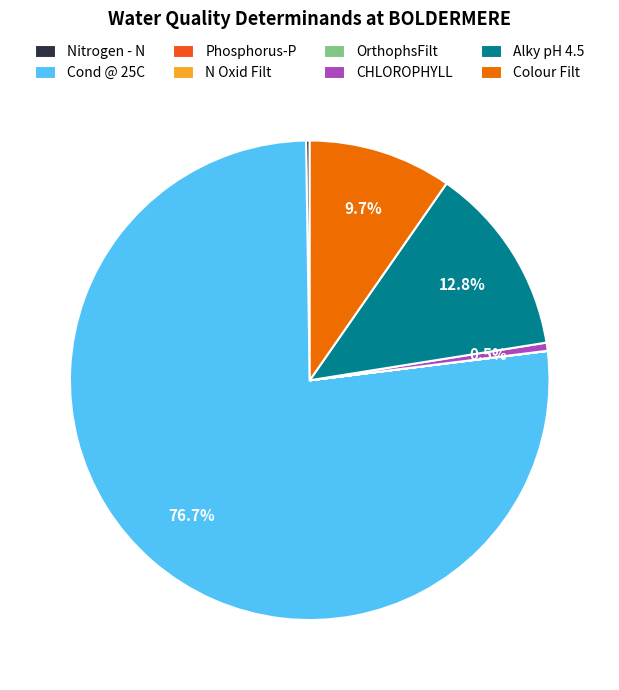

What is the majority slice?

Cond @ 25C